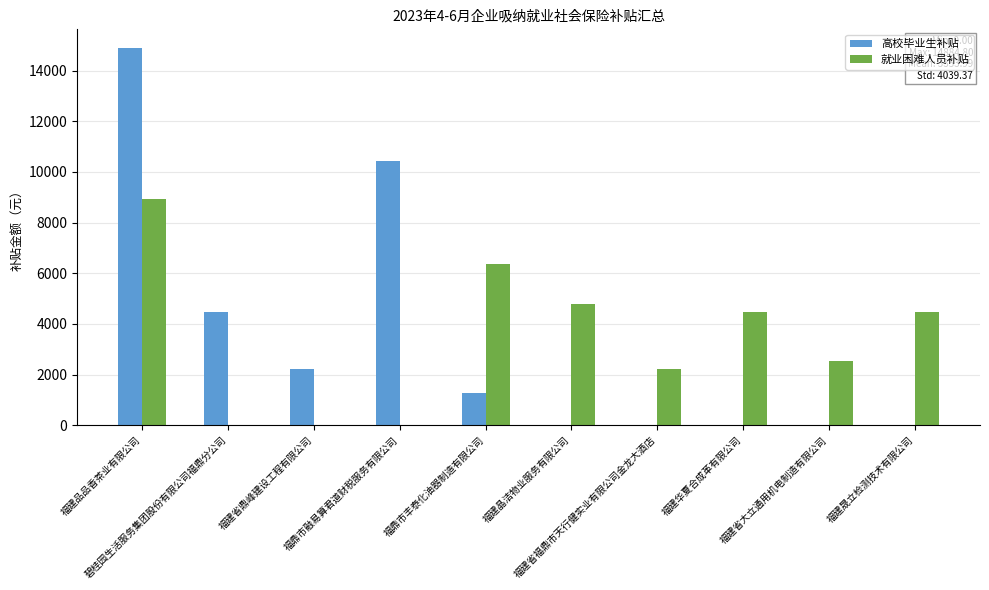

What is the sum of all 高校毕业生补贴 values?

33277.0